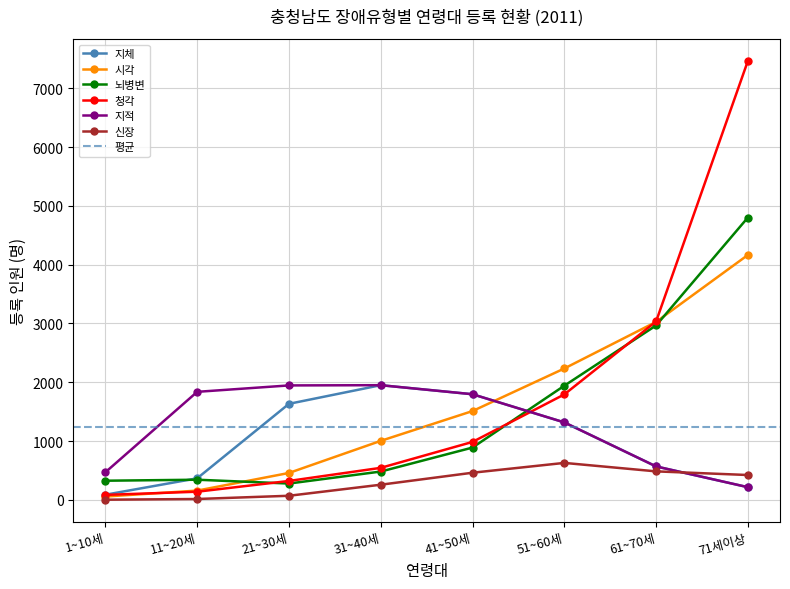

Which category has the lowest value in the 지체 series?

1~10세